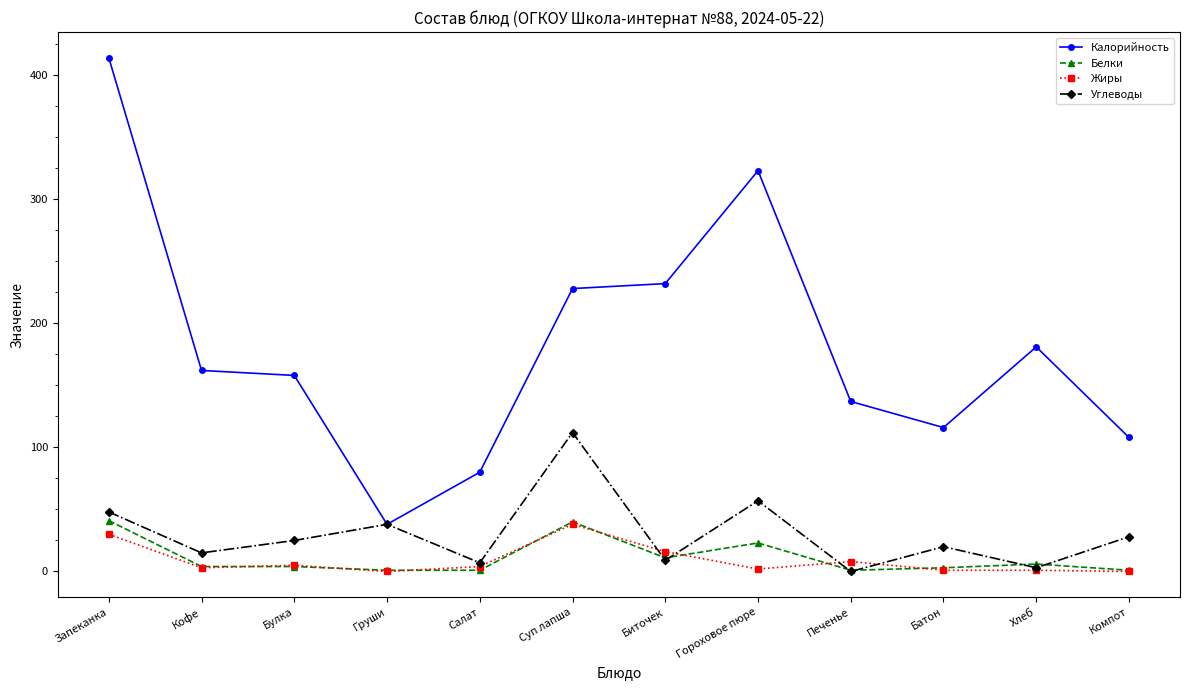

True or false: Жиры has more than 1 interior local peaks.

True